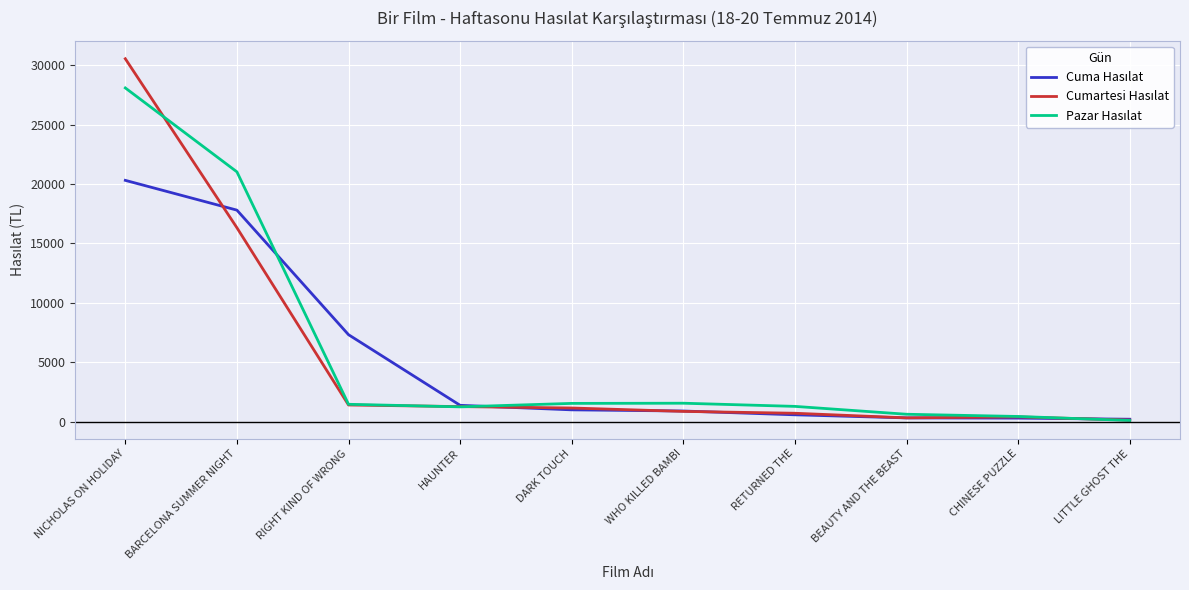

What is the greatest value displayed?

30537.0